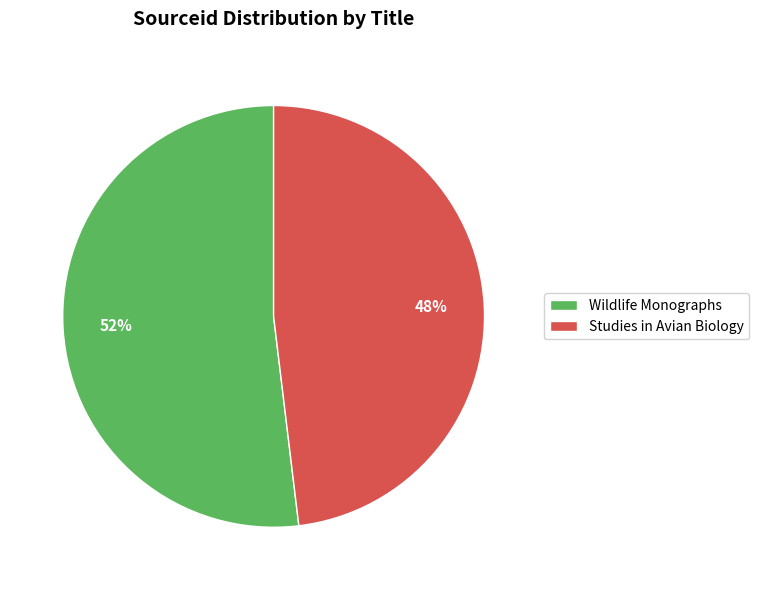

Combined, do Wildlife Monographs and Studies in Avian Biology account for over 50%?

Yes